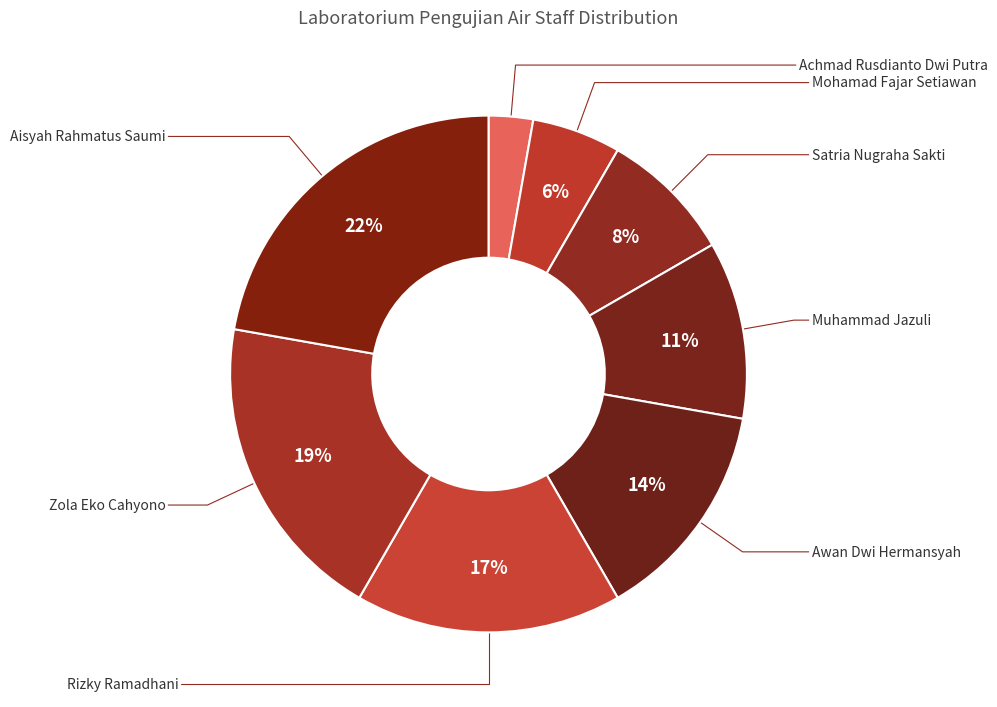

To the nearest percent, what portion does Satria Nugraha Sakti represent?

8%